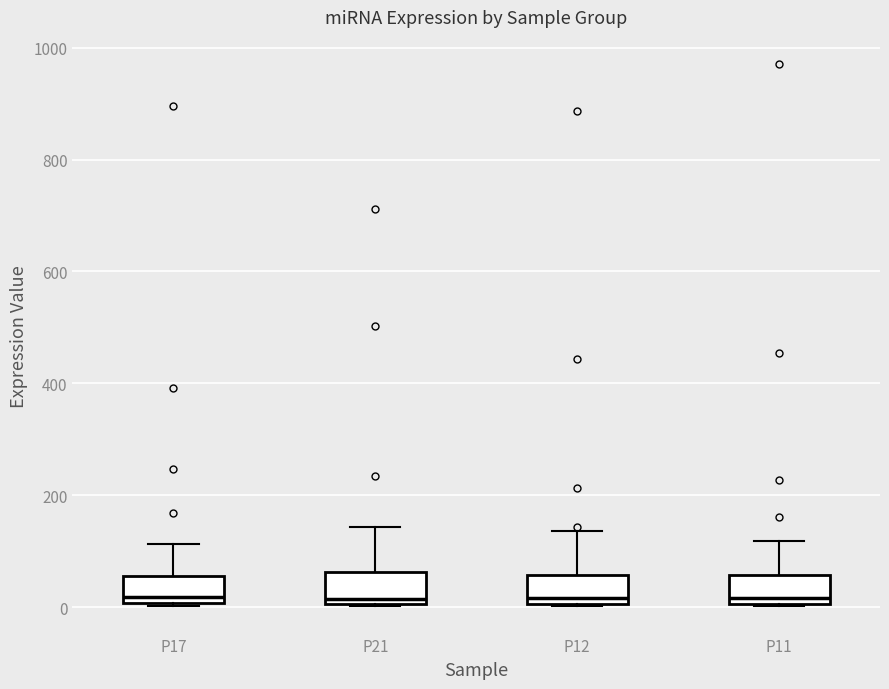

Reading left to right, transcribe this box plot: for each box, give where its median line is, the range the box spans, and where its two whiskers end, as read against the y-axis. The values are not printed on the chart, so give them approximately, as read against the axis.

P17: median 20, box 0 to 60, whiskers 0 (just below the box's lower edge) to 120
P21: median 20, box 0 to 60, whiskers 0 to 140
P12: median 20, box 0 to 60, whiskers 0 to 140
P11: median 20, box 0 to 60, whiskers 0 to 120